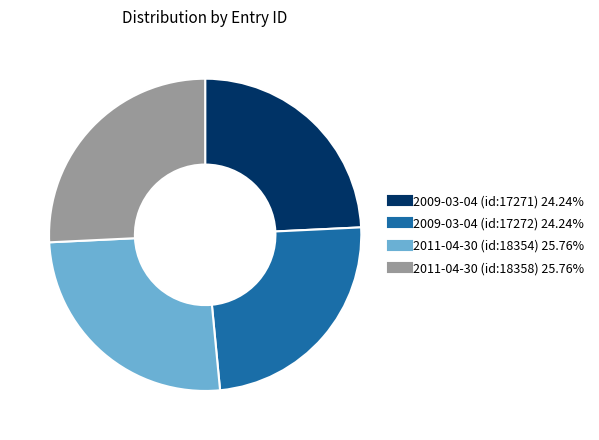

Approximately how many times larger is the value at 2011-04-30 (id:18358) compared to 2009-03-04 (id:17272)?

1.1